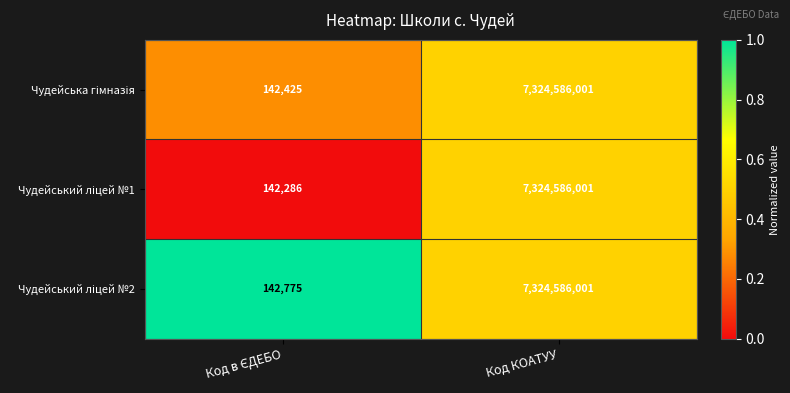

What is the smallest value displayed?

142286